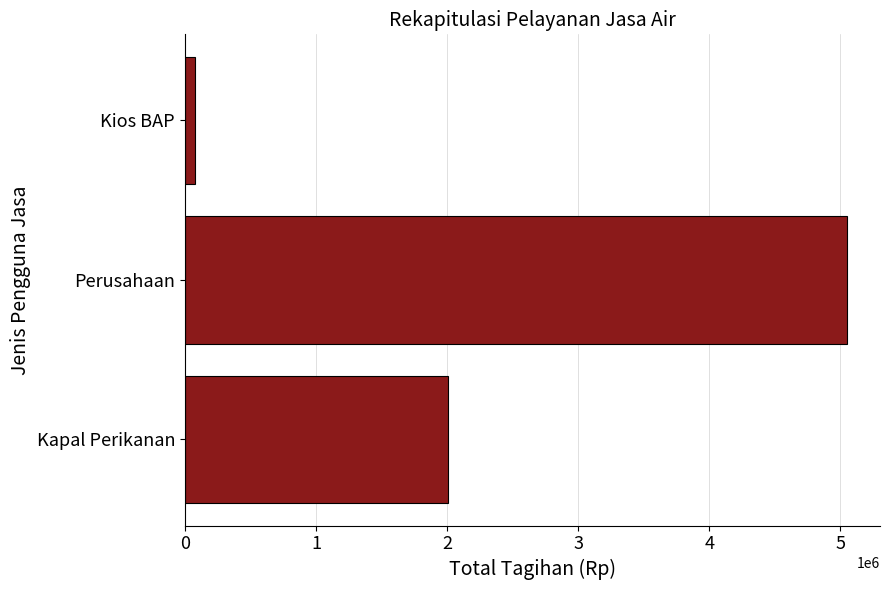

What is the sum of all values?

7140000